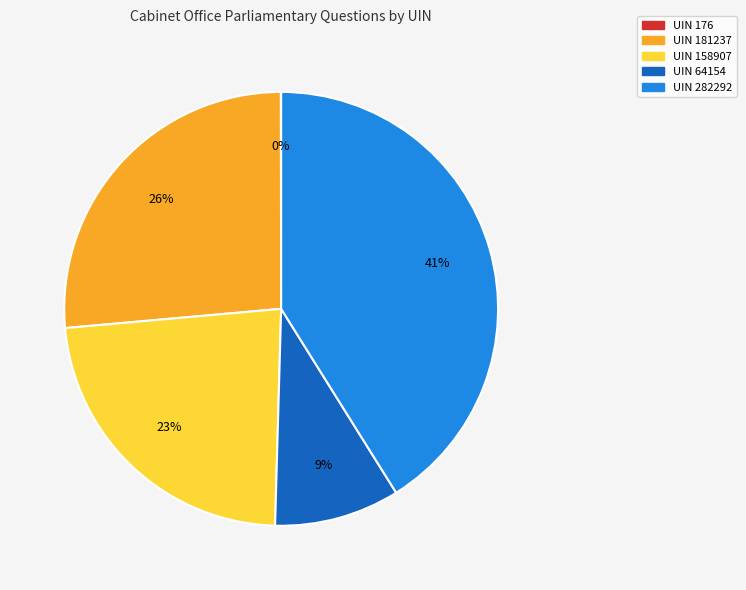

Does any single category account for the majority?

No